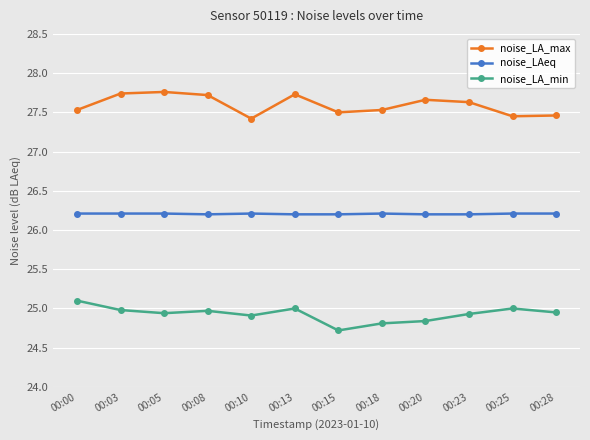

What is the difference between the second highest and second lowest values in the noise_LA_min series?

0.2